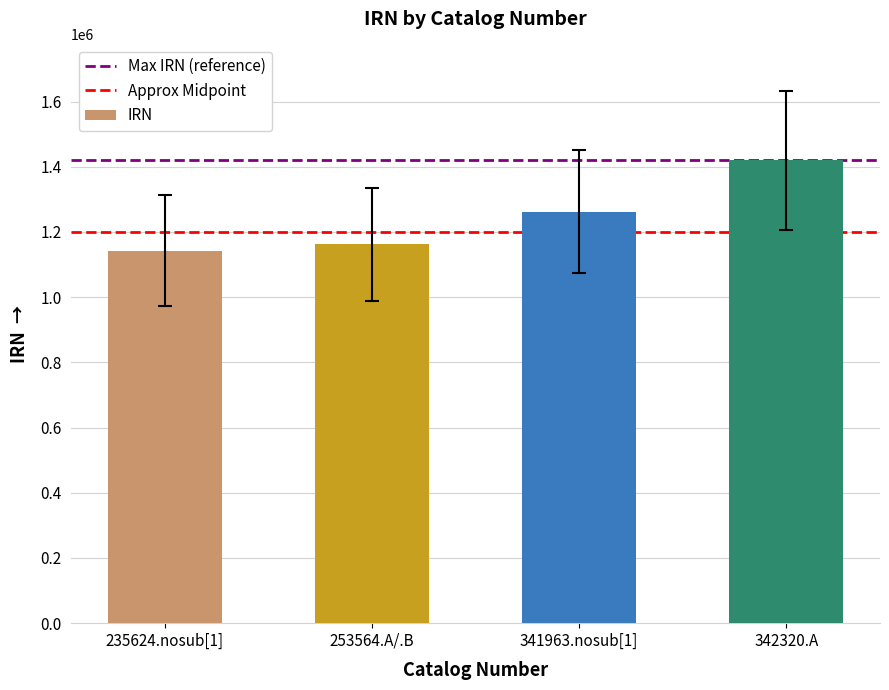

Reading left to right, what are all the values shown in this chart?

235624.nosub[1]=1142813	253564.A/.B=1161686	341963.nosub[1]=1262439	342320.A=1420040